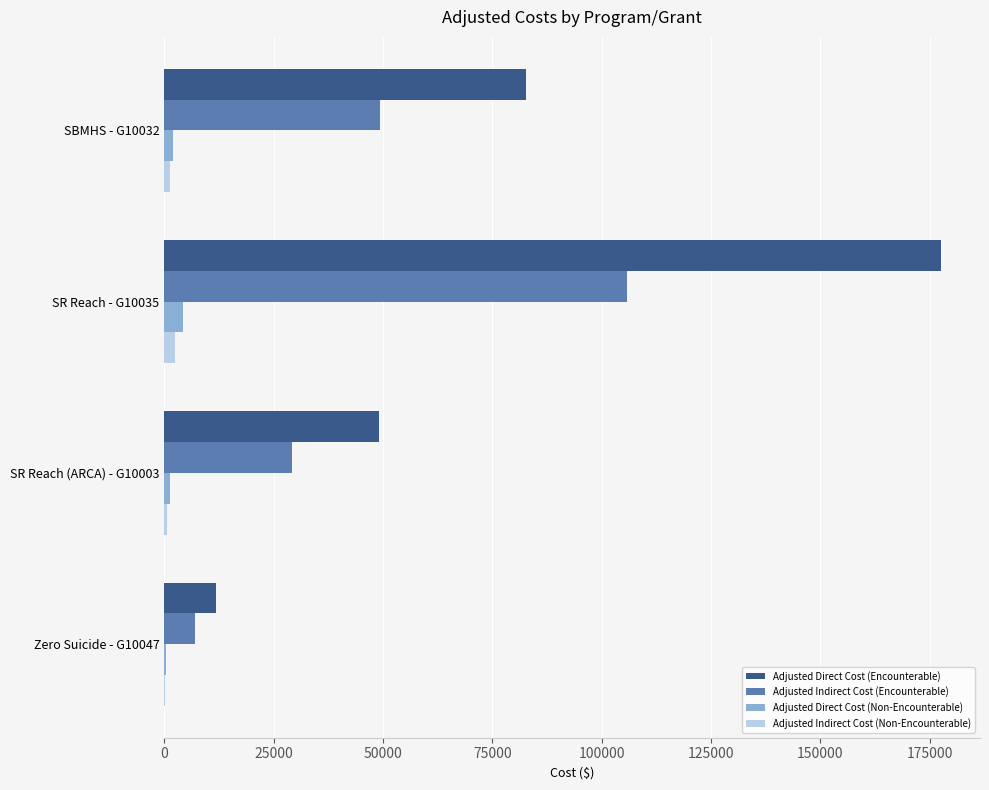

Is it true that Adjusted Indirect Cost (Encounterable) equals 6528.5 at SR Reach (ARCA) - G10003?

False